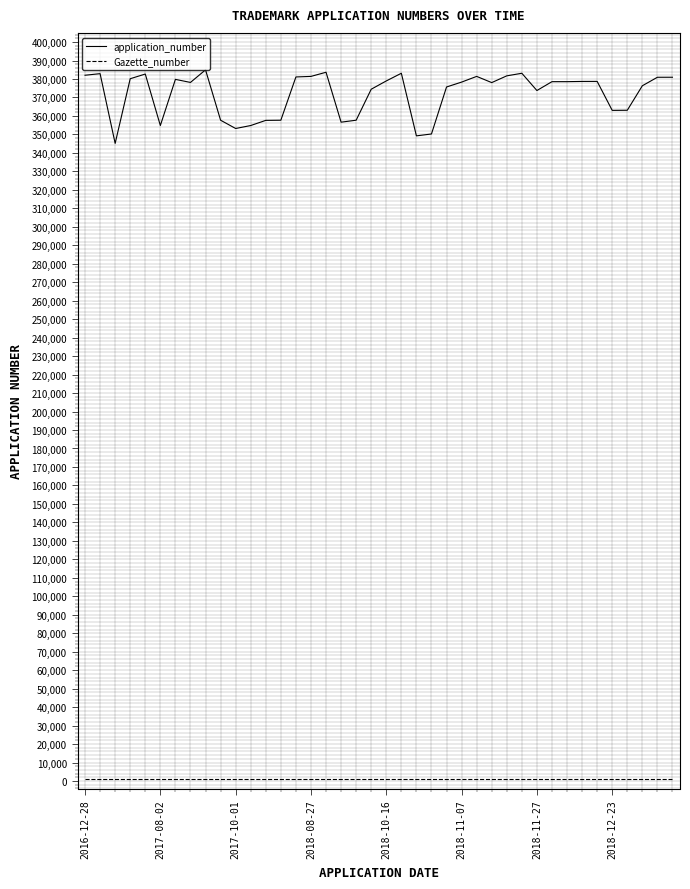

True or false: Gazette_number and application_number intersect in this chart.

False